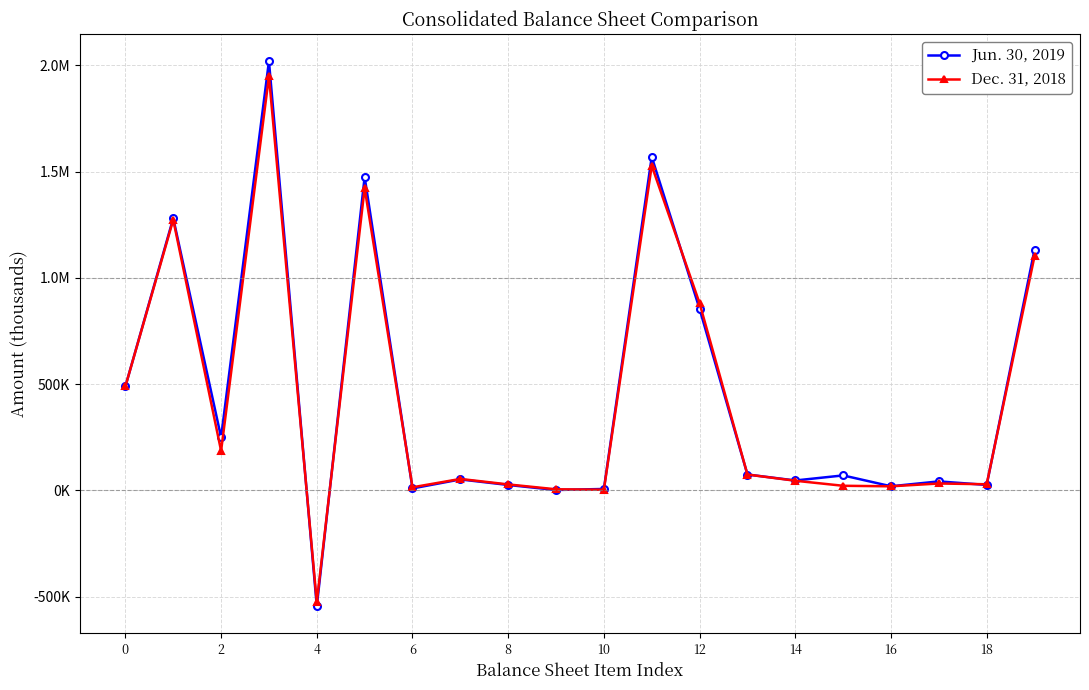

What are all the series names shown in the legend?

Jun. 30, 2019, Dec. 31, 2018